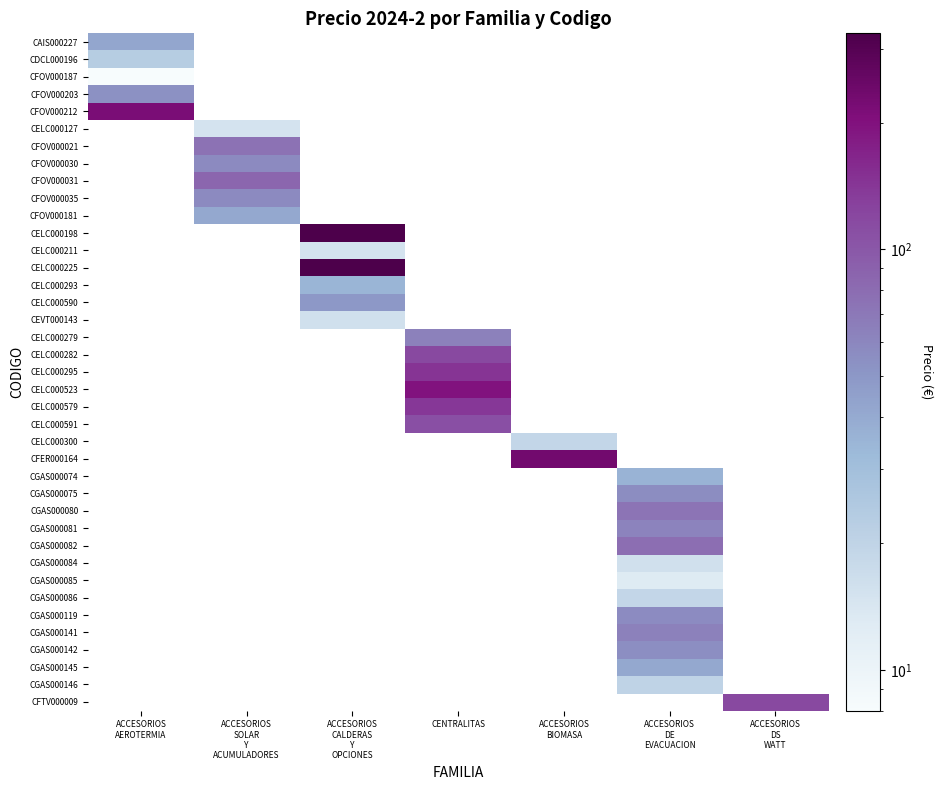

Is the value of CFOV000212 at ACCESORIOS AEROTERMIA greater than the value of CGAS000145 at ACCESORIOS DE EVACUACION?

Yes